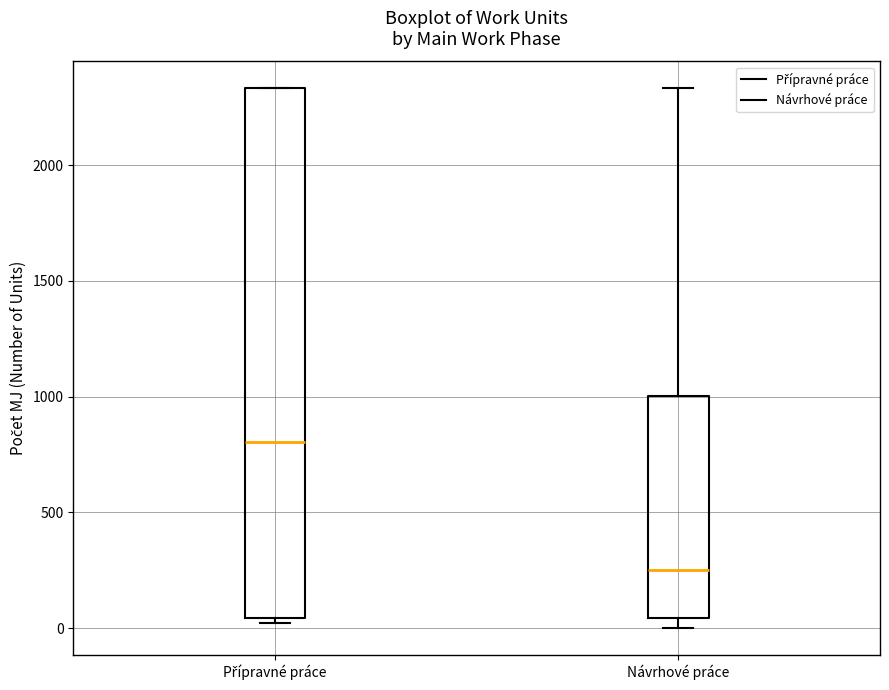

Which box has the lowest median line?

Návrhové práce